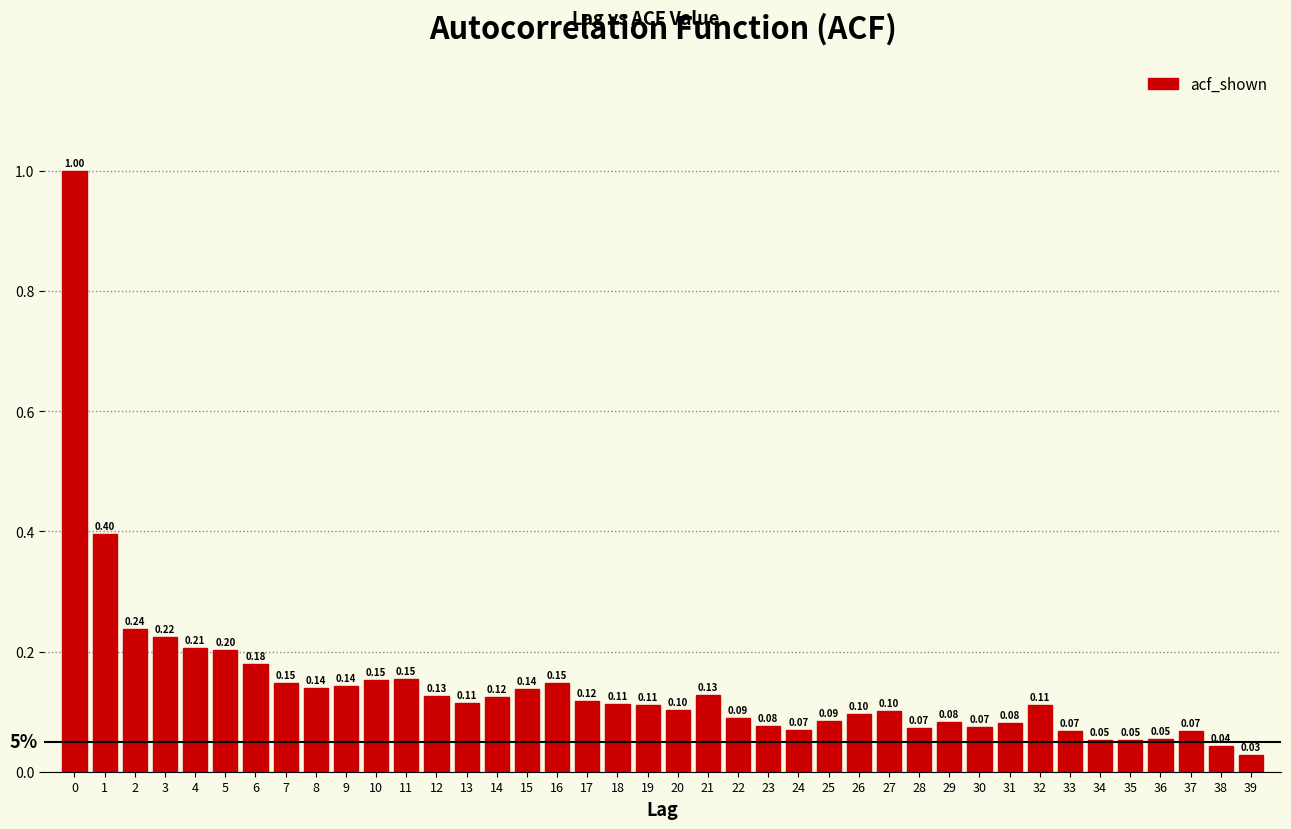

Which has a higher value, 19 or 26?

19